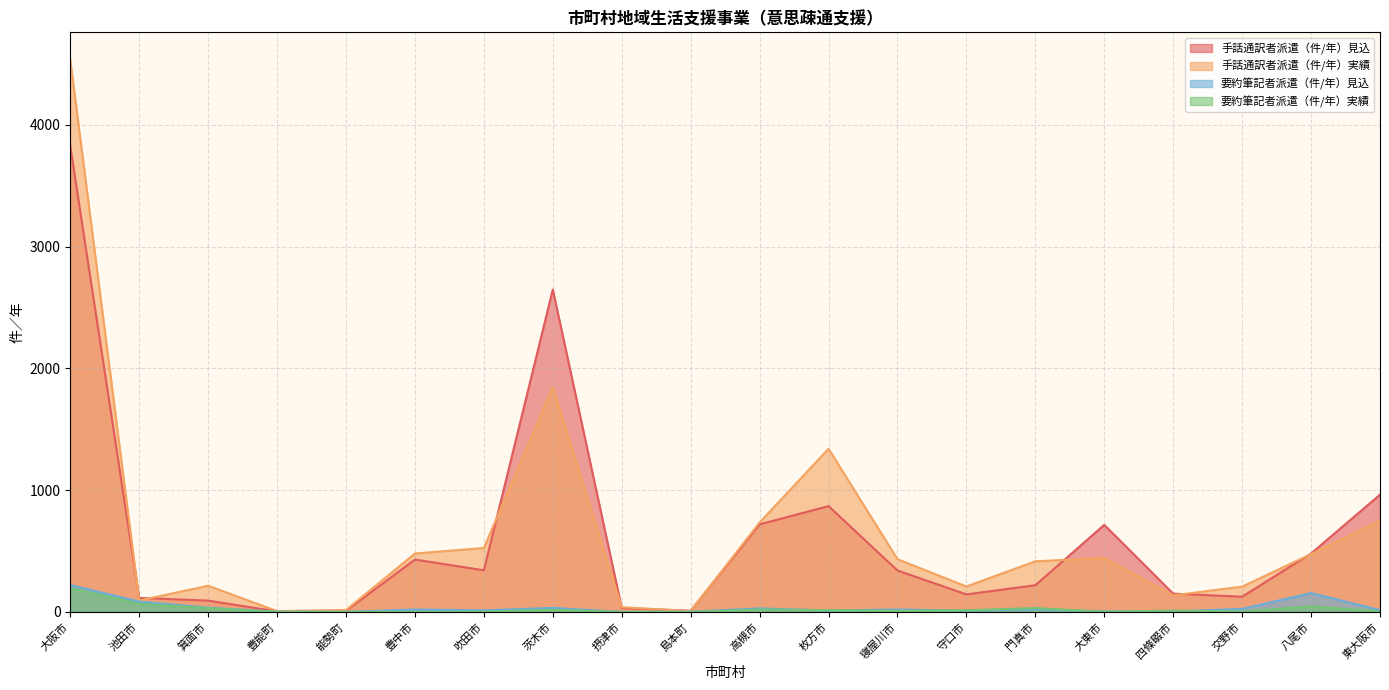

Count the number of categories in the chart.

20